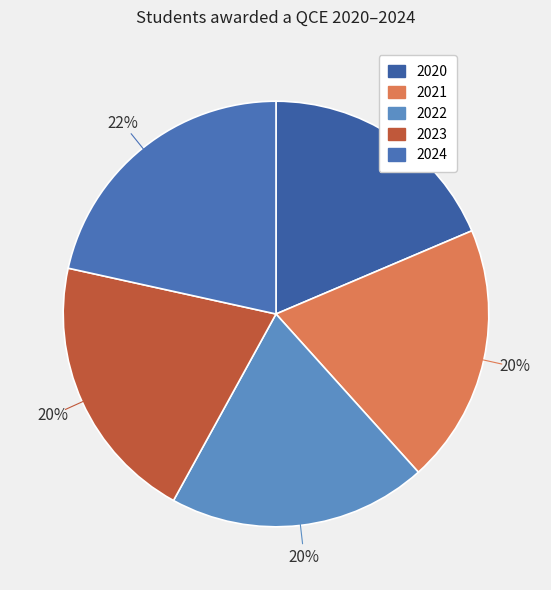

Between 2022 and 2024, which is larger?

2024